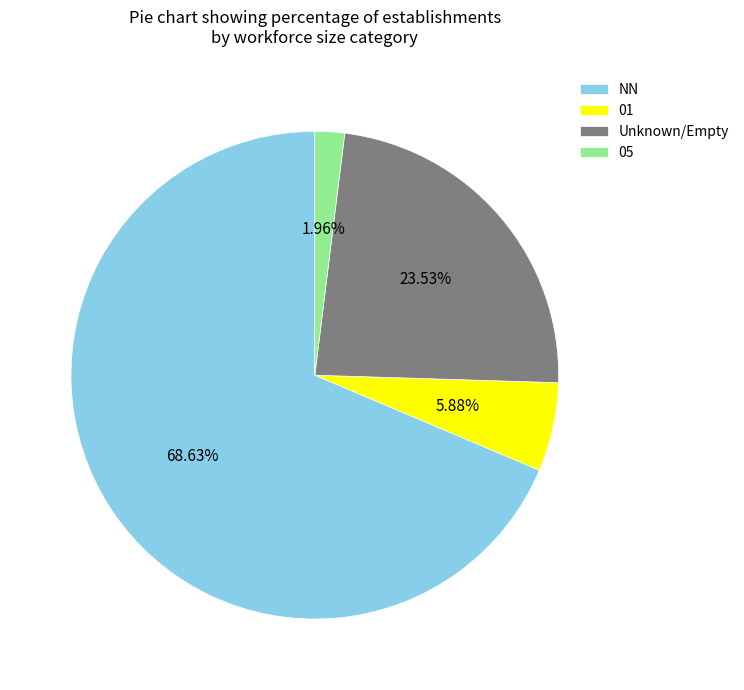

Between 01 and Unknown/Empty, which is larger?

Unknown/Empty